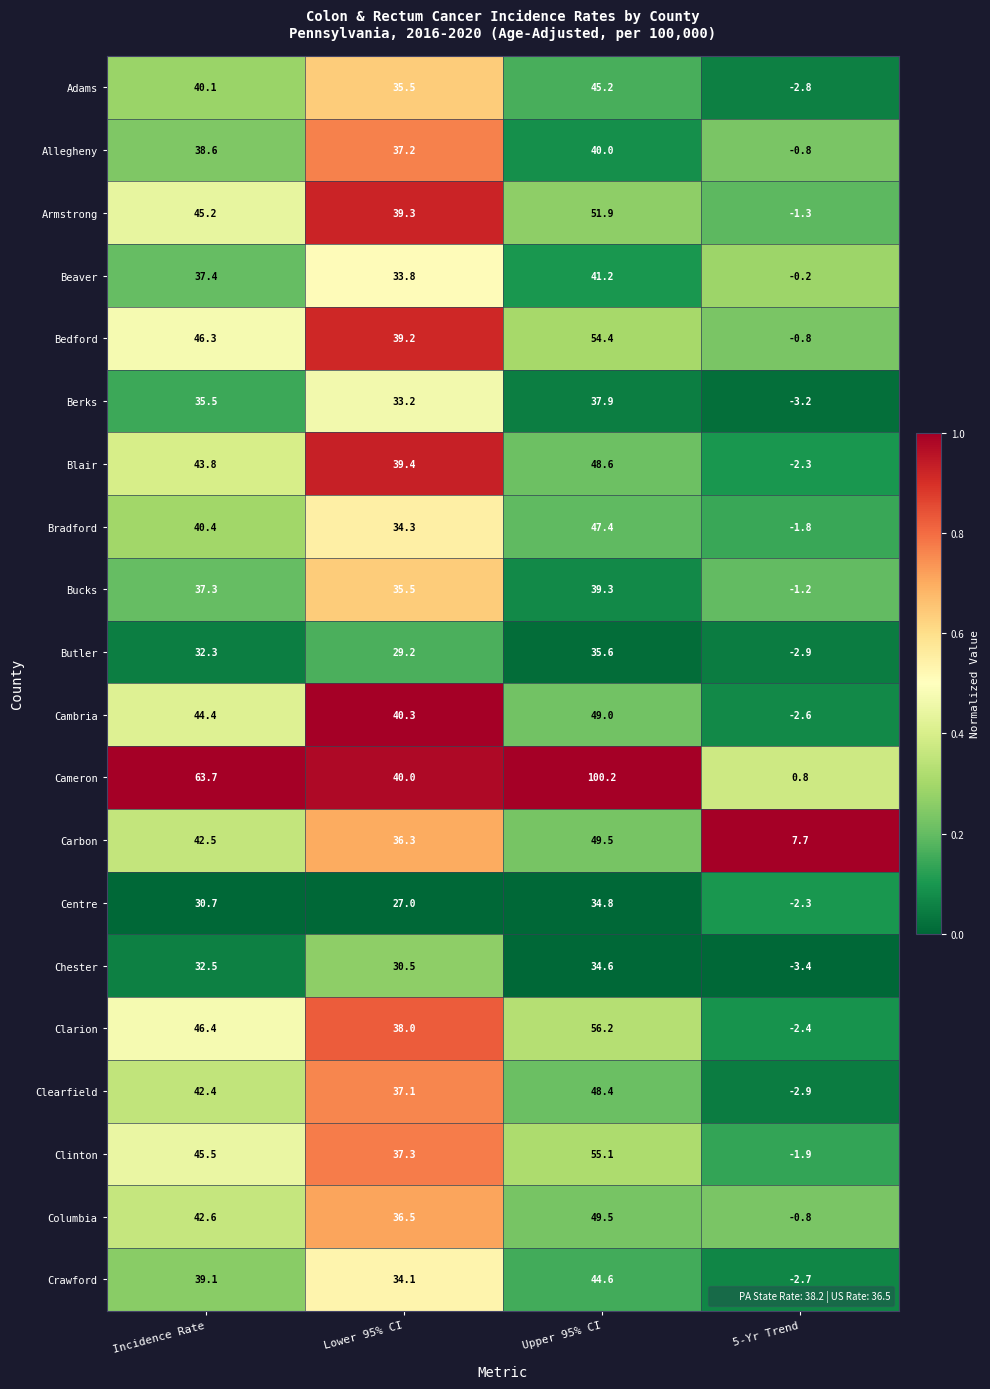

What is the difference between the Cambria values at Upper 95% CI and Incidence Rate?

4.6